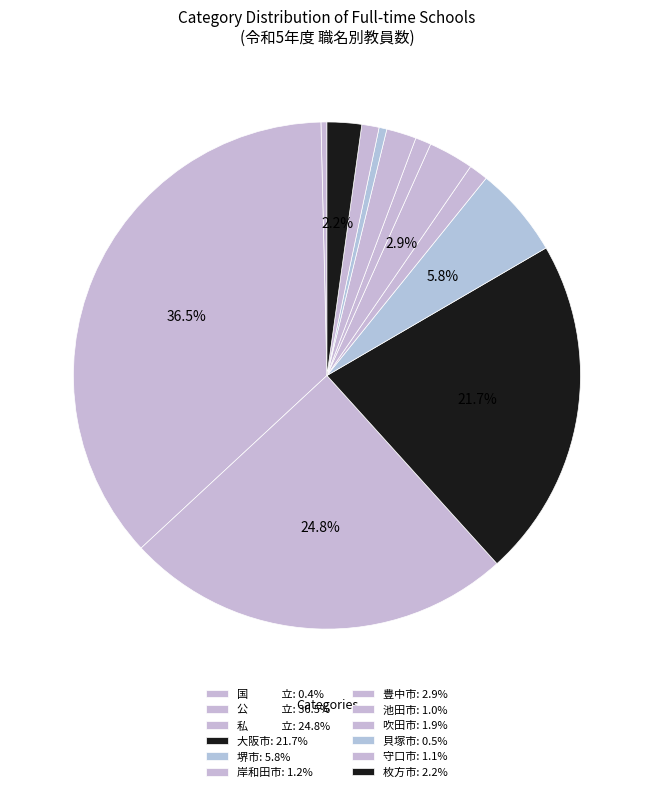

To the nearest percent, what portion does 枚方市 represent?

2%